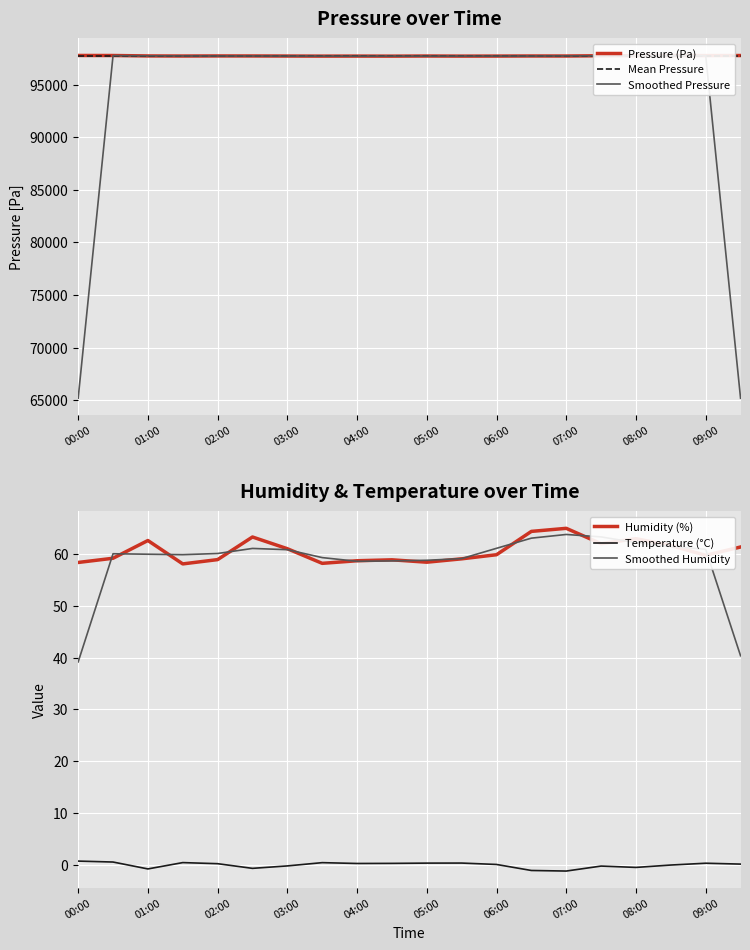

What are all the series names shown in the legend?

Pressure (Pa), Mean Pressure, Smoothed Pressure, Humidity (%), Temperature (°C), Smoothed Humidity